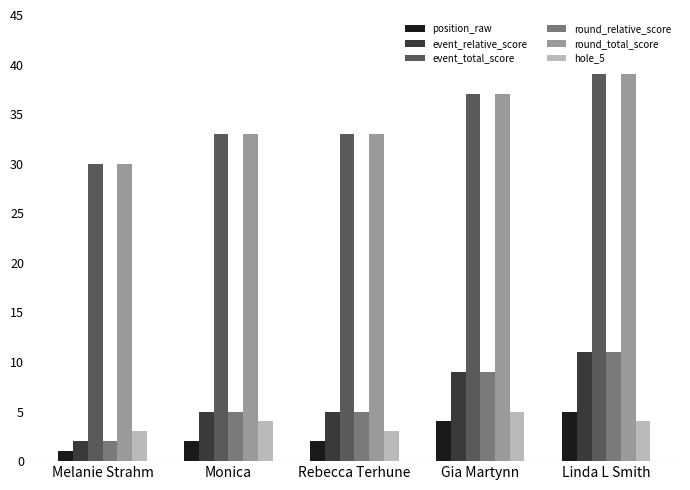

At how many categories does at least one series exceed 8?

5